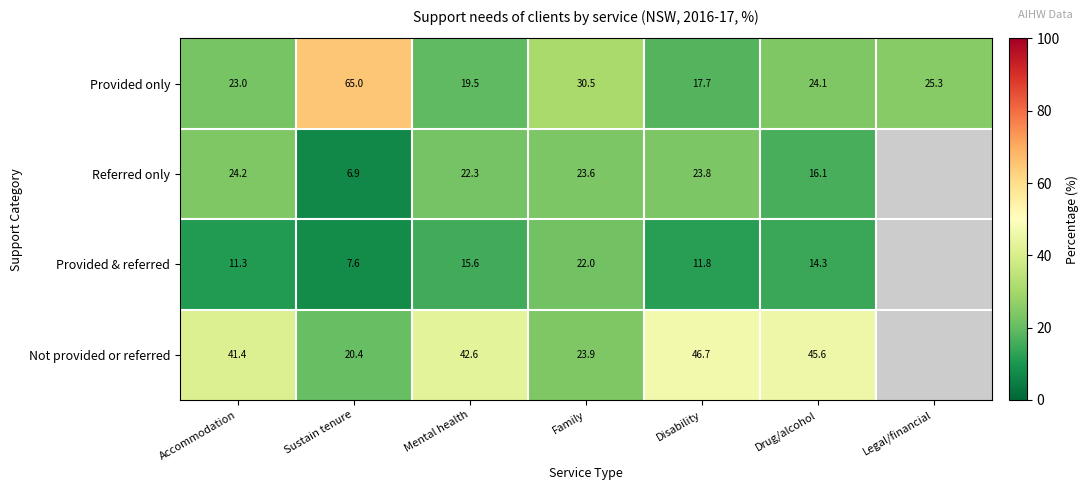

What is the difference between the highest and lowest values at Mental health?

27.0